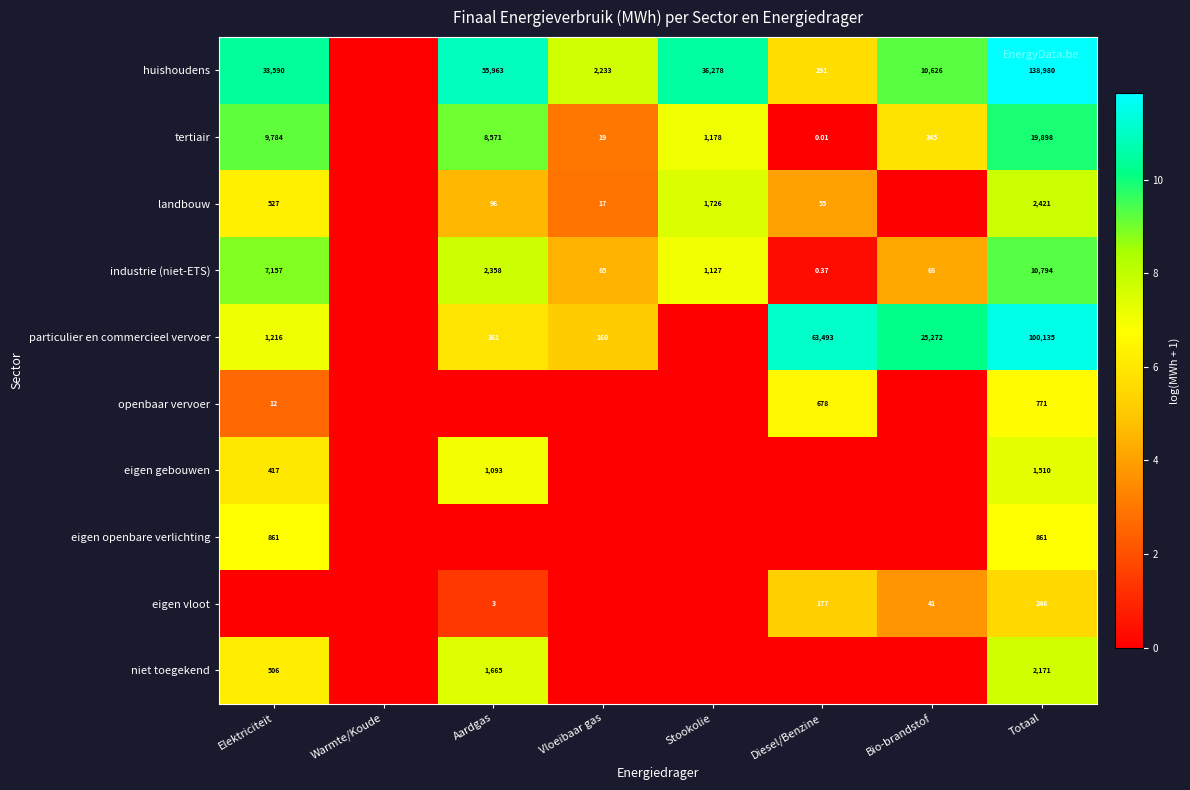

Is the value of openbaar vervoer at Totaal greater than the value of eigen gebouwen at Totaal?

No